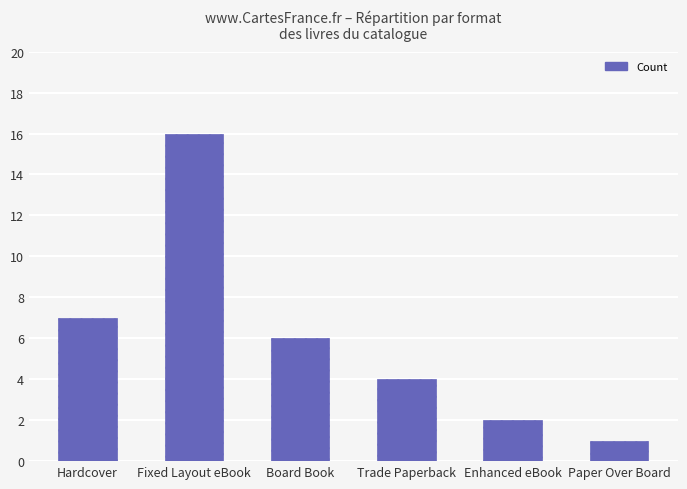

Are the bars horizontal?

No